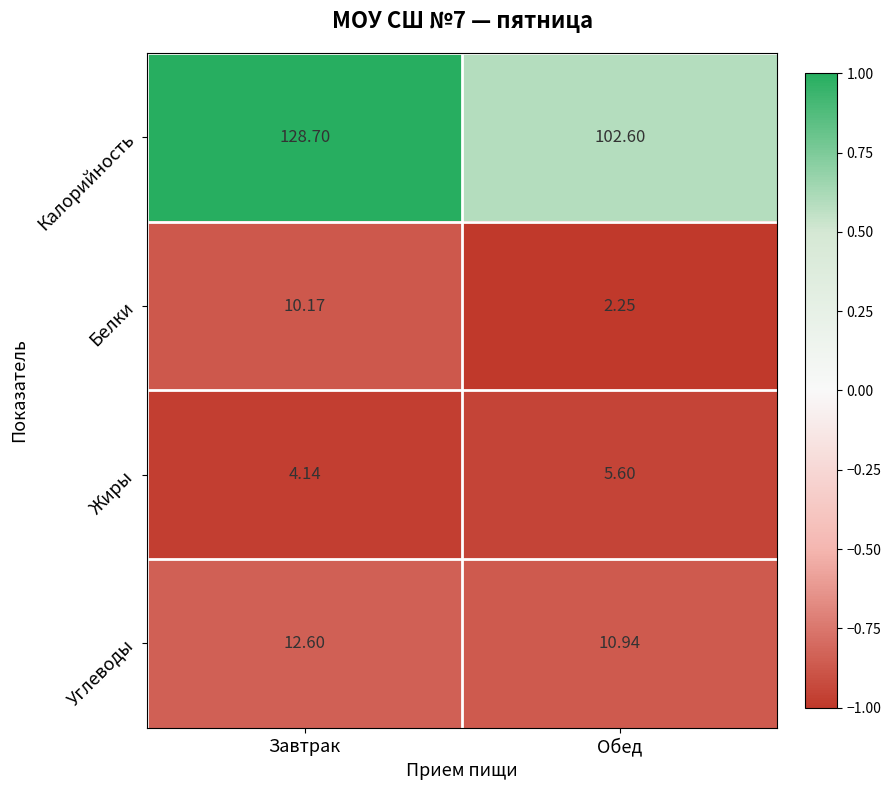

At which label does Калорийность first exceed 128?

Завтрак